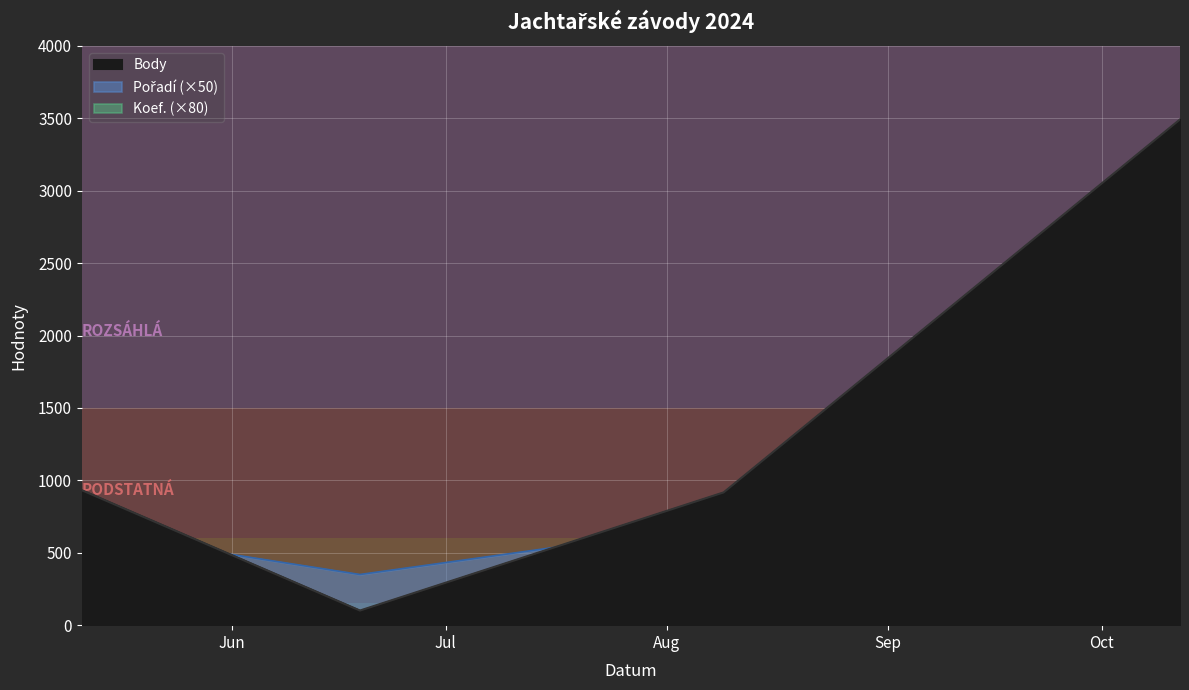

Rank the series at 2024-06-19 from lowest to highest value.

Koef., Body, Pořadí